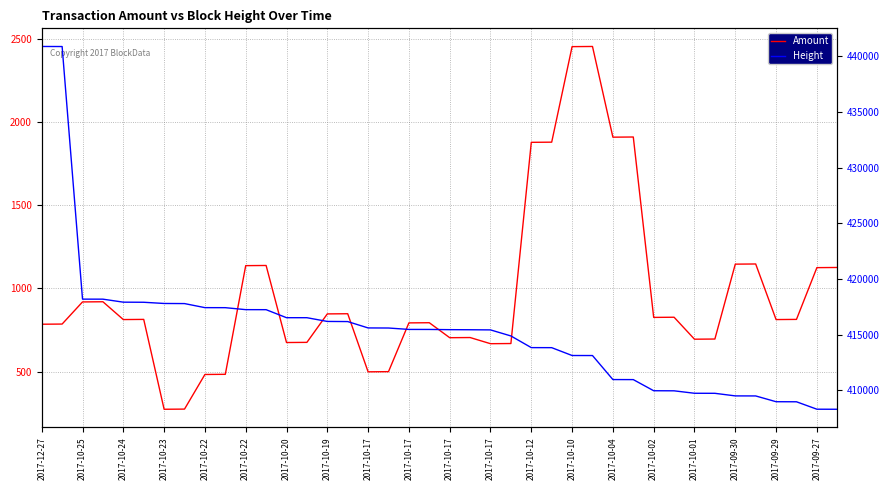

How many data points in Amount are less than 814?

20